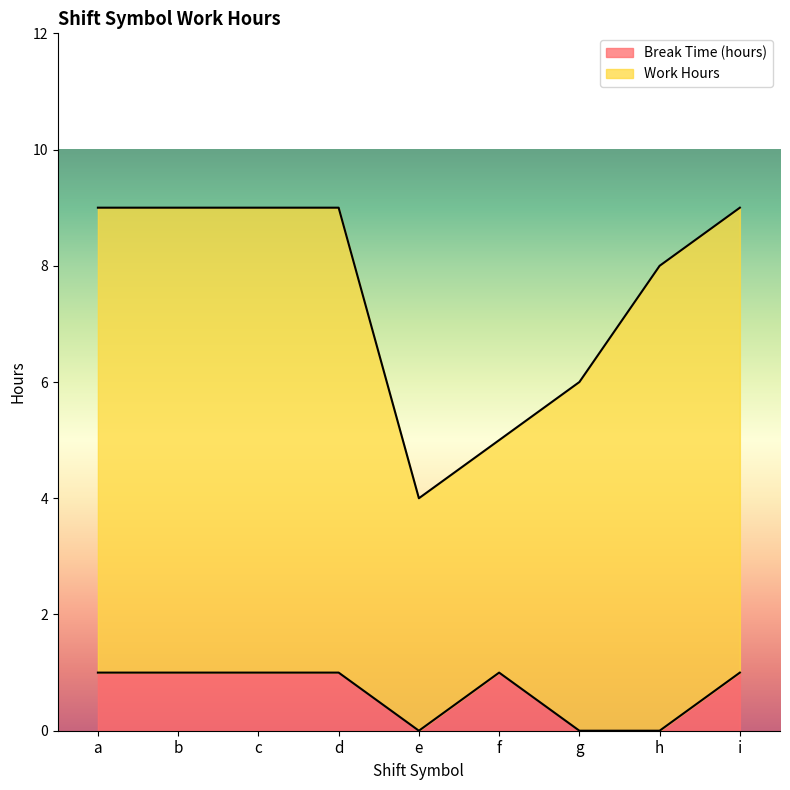

How many lines are shown in the chart?

2